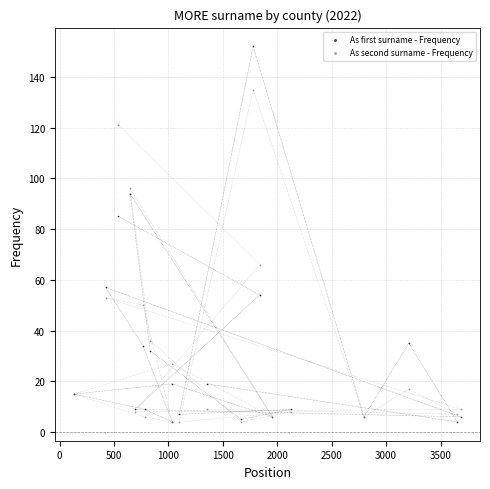

What is the X range (max minus min) for the scatter plot?

3552